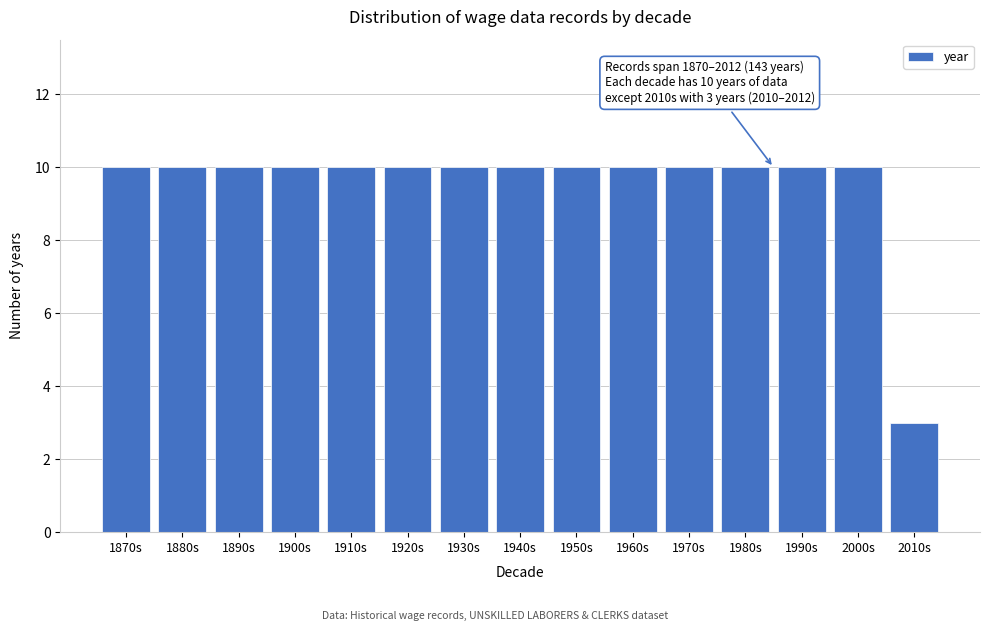

Reading left to right, what are all the values shown in this chart?

1870s=10	1880s=10	1890s=10	1900s=10	1910s=10	1920s=10	1930s=10	1940s=10	1950s=10	1960s=10	1970s=10	1980s=10	1990s=10	2000s=10	2010s=3